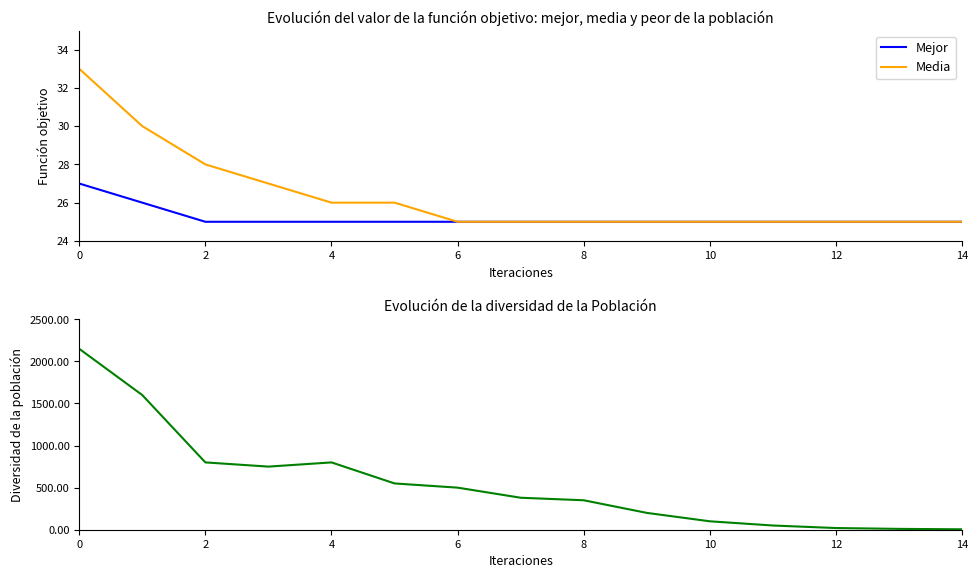

Is it true that Mejor equals 25 at 4?

True